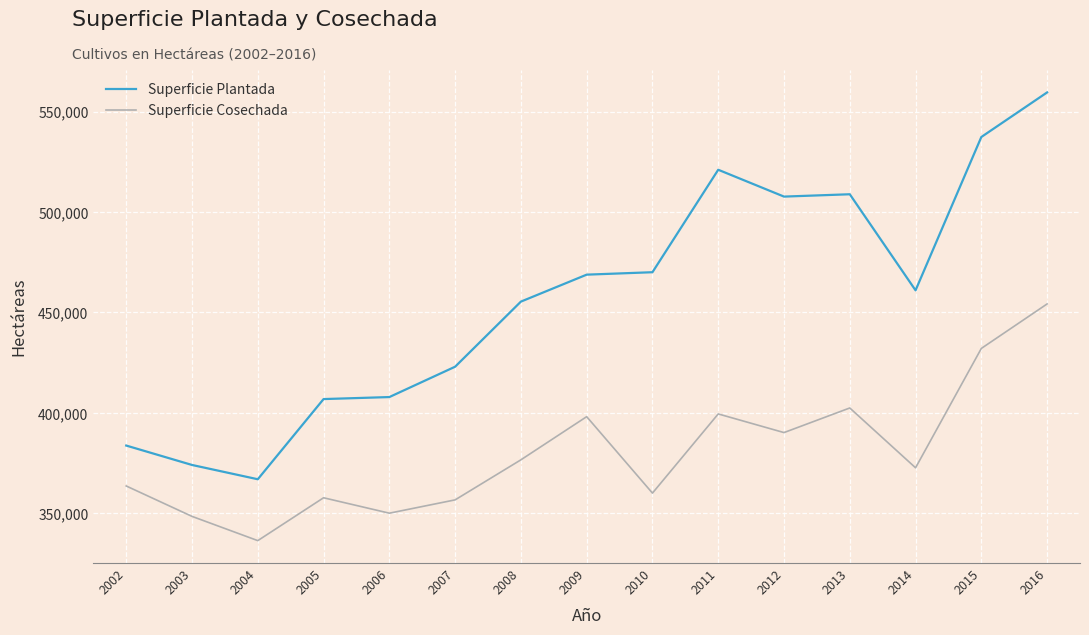

True or false: Superficie Cosechada and Superficie Plantada cross at least once.

False